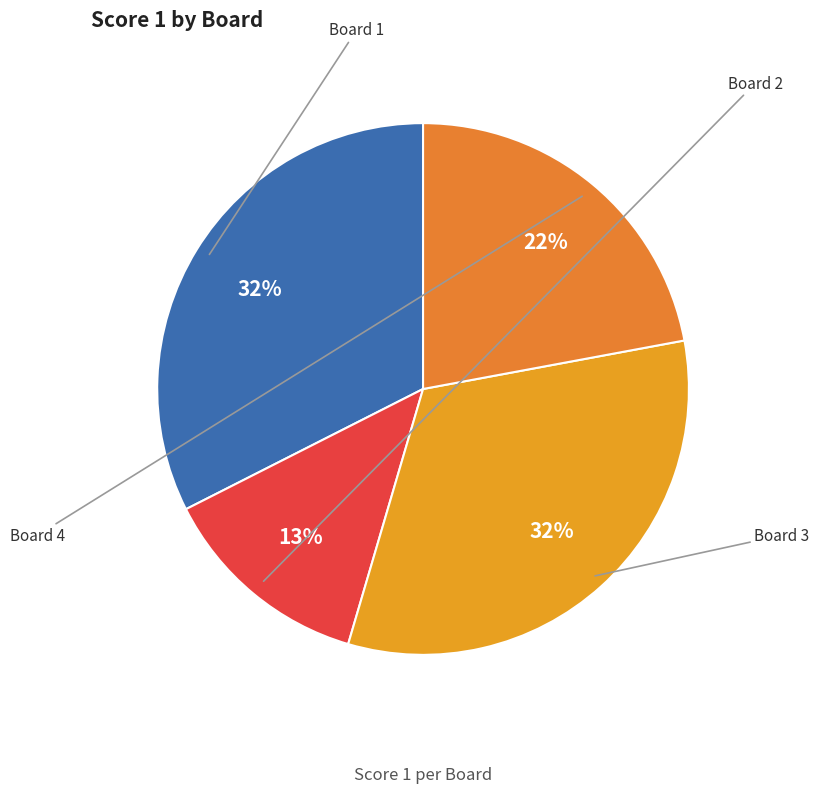

What is the smallest slice in the pie chart?

Board 2